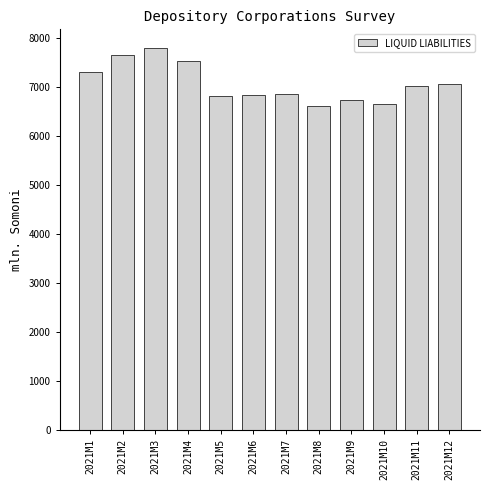

What is the difference between the maximum and second lowest values?

1129.5